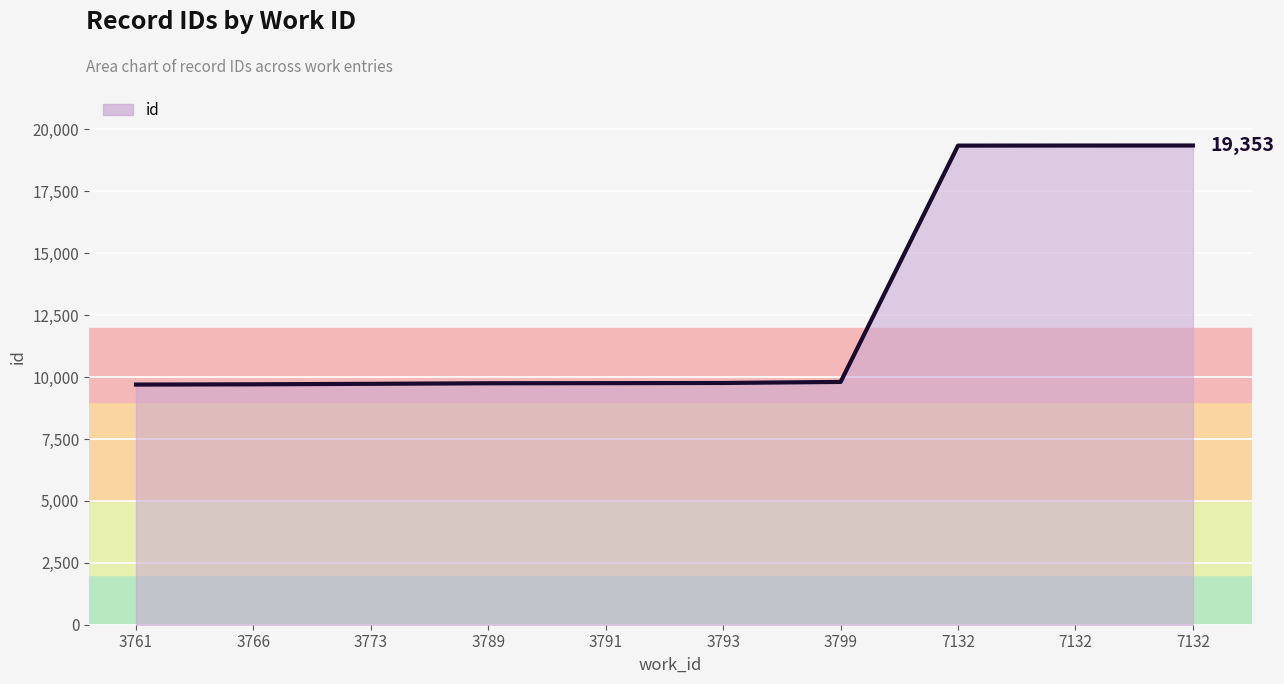

Rank the categories by value from highest to lowest.

7132, 7132, 7132, 3799, 3793, 3791, 3789, 3773, 3766, 3761